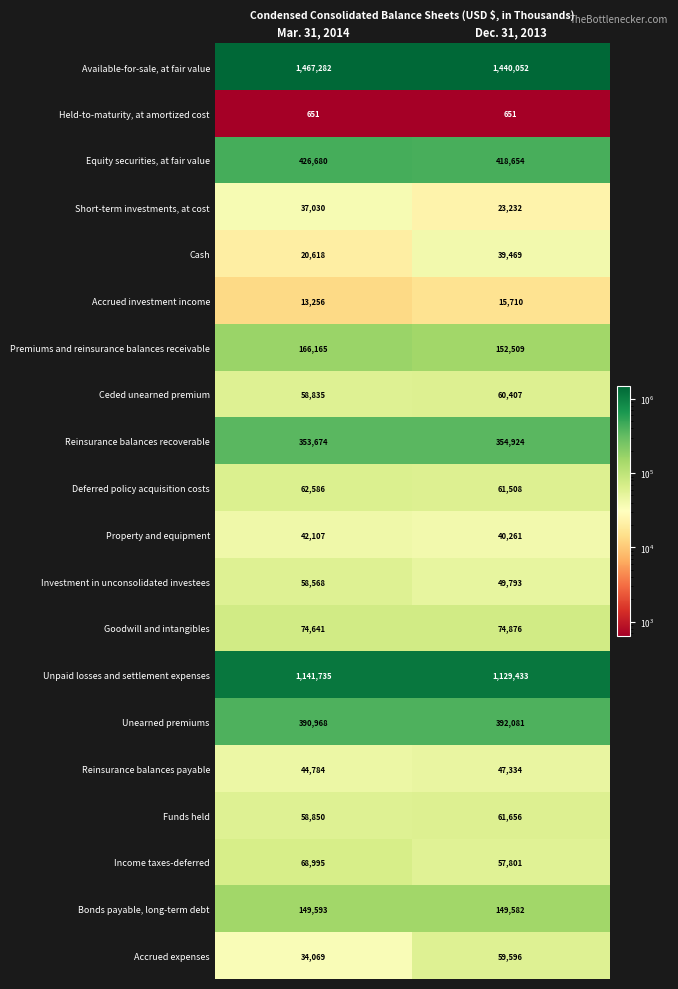

What is the sum of all Reinsurance balances payable values?

92118